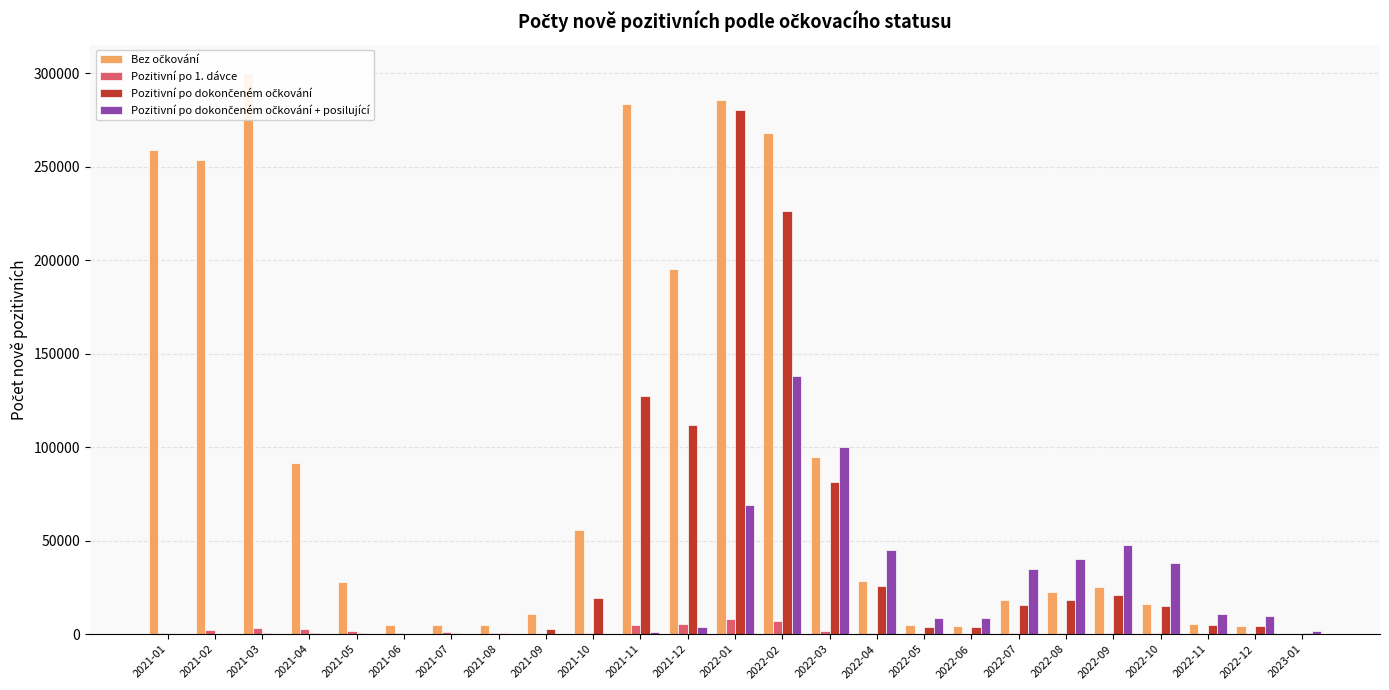

At which category is the sum across all series the highest?

2022-01